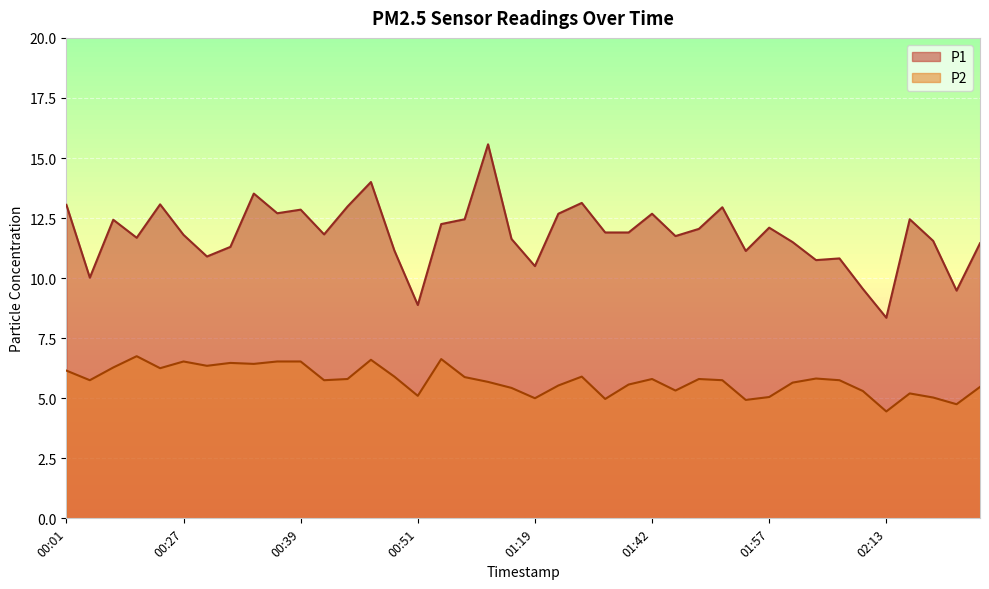

True or false: P2 and P1 cross at least once.

False